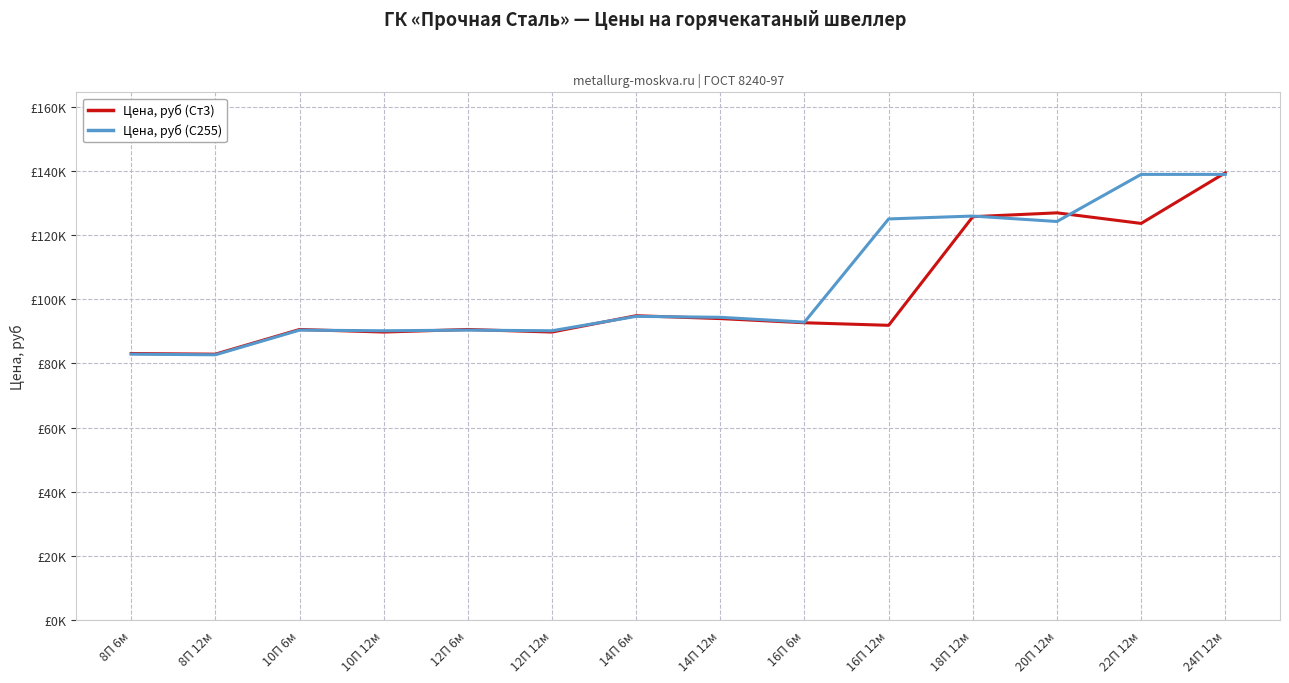

What is the sum of all Цена, руб (С255) values?

1462200